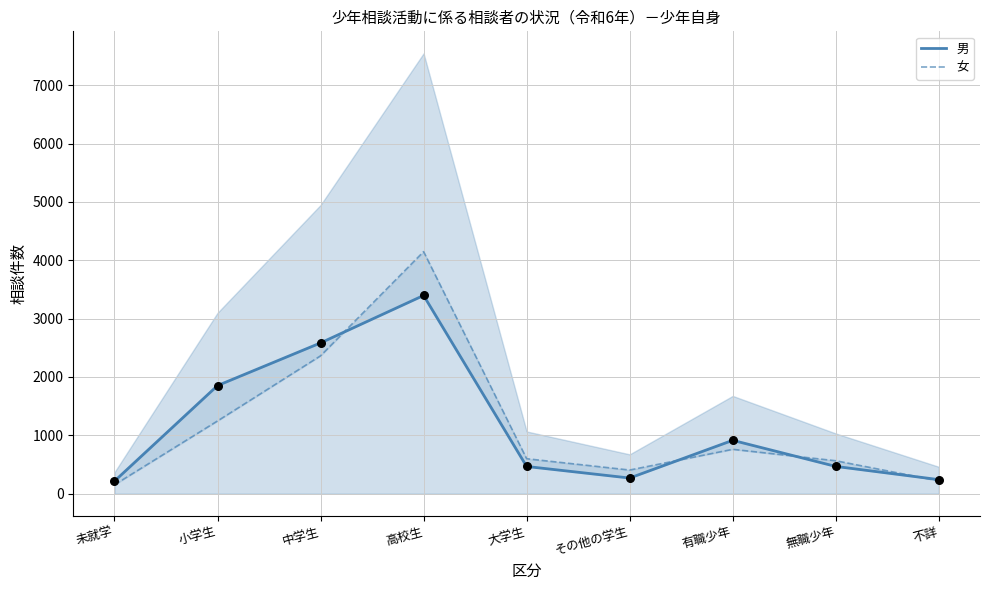

What is the total value across all series at 大学生?

1067